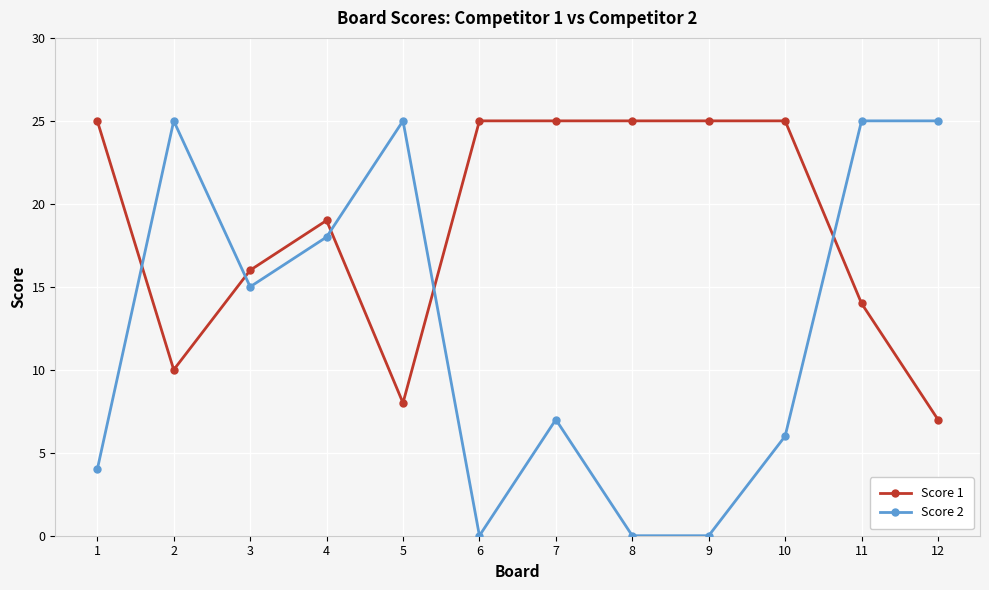

The value of Score 2 at 3 is 24. True or false?

False